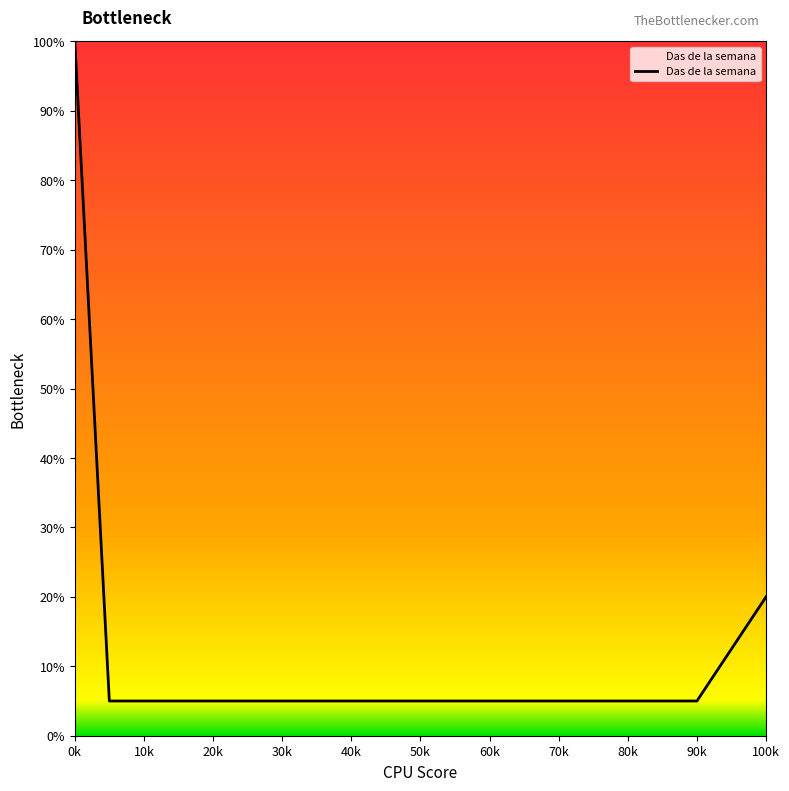

Between 60k and 30k, which is larger?

60k